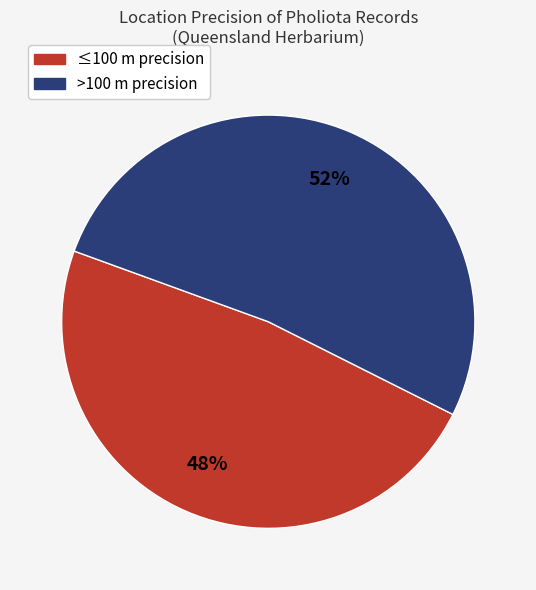

Between ≤100 m precision and >100 m precision, which is larger?

>100 m precision